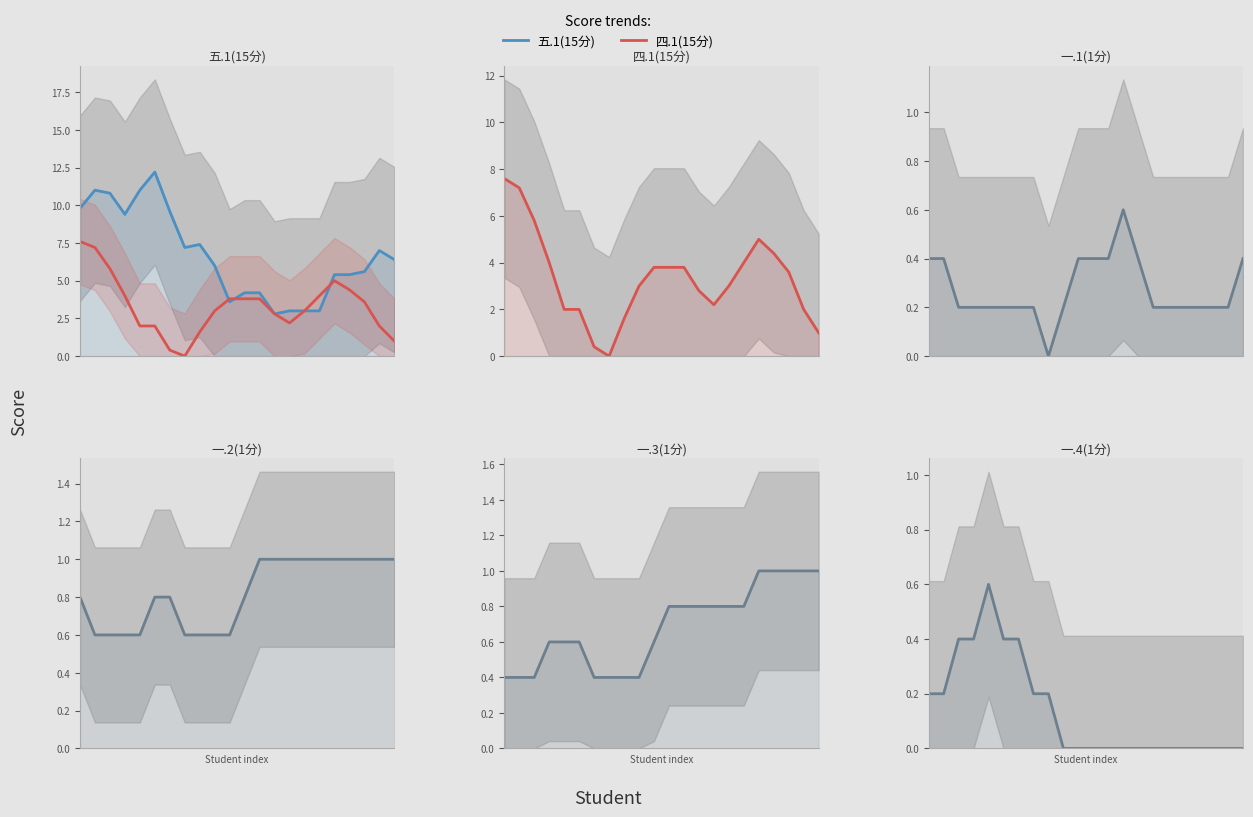

Reading left to right, list all the values displayed in this chart.

五.1(15分): 0=9.8	1=11.0	2=10.8	3=9.4	4=11.0	5=12.2	6=9.6	7=7.2	8=7.4	9=6.0	10=3.6	11=4.2	12=4.2	13=2.8	14=3.0	15=3.0	16=3.0	17=5.4	18=5.4	19=5.6	20=7.0	21=6.4
四.1(15分): 0=7.6	1=7.2	2=5.8	3=4.0	4=2.0	5=2.0	6=0.4	7=0.0	8=1.6	9=3.0	10=3.8	11=3.8	12=3.8	13=2.8	14=2.2	15=3.0	16=4.0	17=5.0	18=4.4	19=3.6	20=2.0	21=1.0
一.1(1分): 0=0.4	1=0.4	2=0.2	3=0.2	4=0.2	5=0.2	6=0.2	7=0.2	8=0.0	9=0.2	10=0.4	11=0.4	12=0.4	13=0.6	14=0.4	15=0.2	16=0.2	17=0.2	18=0.2	19=0.2	20=0.2	21=0.4
一.2(1分): 0=0.8	1=0.6	2=0.6	3=0.6	4=0.6	5=0.8	6=0.8	7=0.6	8=0.6	9=0.6	10=0.6	11=0.8	12=1.0	13=1.0	14=1.0	15=1.0	16=1.0	17=1.0	18=1.0	19=1.0	20=1.0	21=1.0
一.3(1分): 0=0.4	1=0.4	2=0.4	3=0.6	4=0.6	5=0.6	6=0.4	7=0.4	8=0.4	9=0.4	10=0.6	11=0.8	12=0.8	13=0.8	14=0.8	15=0.8	16=0.8	17=1.0	18=1.0	19=1.0	20=1.0	21=1.0
一.4(1分): 0=0.2	1=0.2	2=0.4	3=0.4	4=0.6	5=0.4	6=0.4	7=0.2	8=0.2	9=0.0	10=0.0	11=0.0	12=0.0	13=0.0	14=0.0	15=0.0	16=0.0	17=0.0	18=0.0	19=0.0	20=0.0	21=0.0